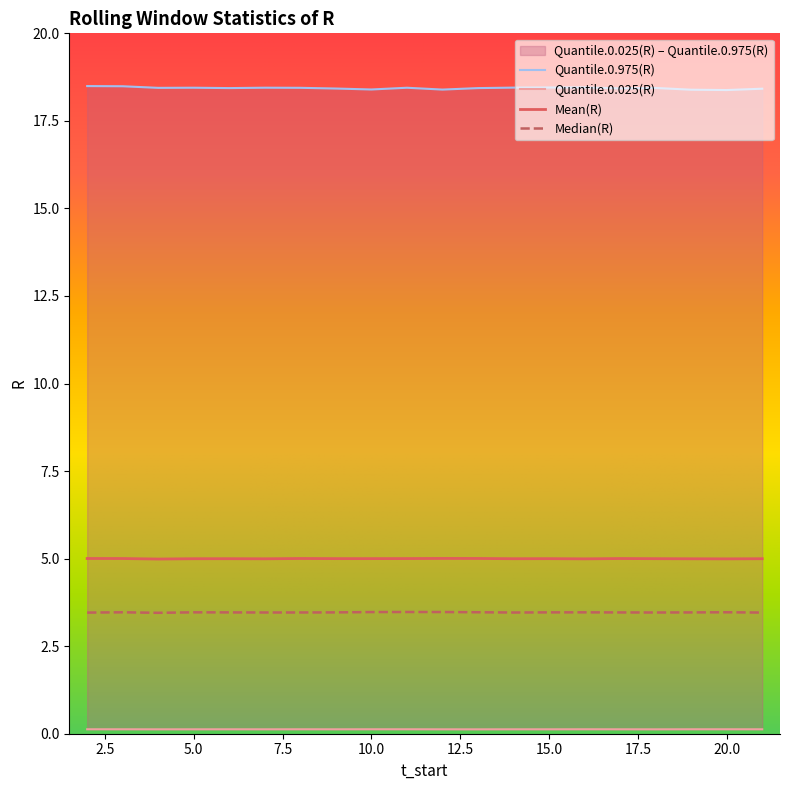

Where is the first local minimum for Quantile.0.025(R)?

4